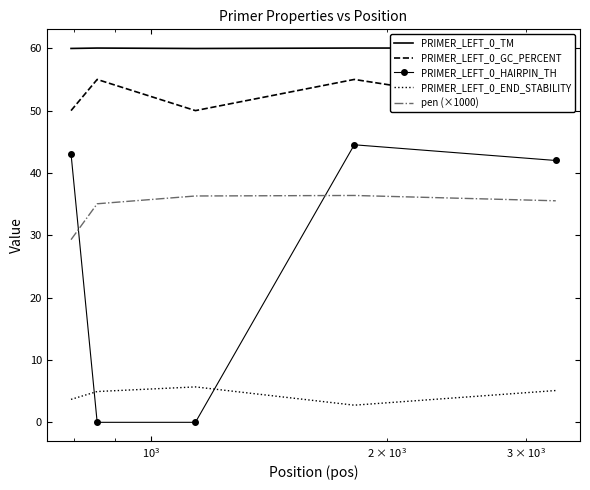

Reading left to right, list all the values displayed in this chart.

PRIMER_LEFT_0_TM: 60.0	60.0	60.0	60.0	60.0
PRIMER_LEFT_0_GC_PERCENT: 50.0	55.0	50.0	55.0	50.0
PRIMER_LEFT_0_HAIRPIN_TH: 43.1	0.0	0.0	44.5	42.0
PRIMER_LEFT_0_END_STABILITY: 3.7	4.9	5.7	2.8	5.1
pen (×1000): 29.3	35.1	36.3	36.4	35.5